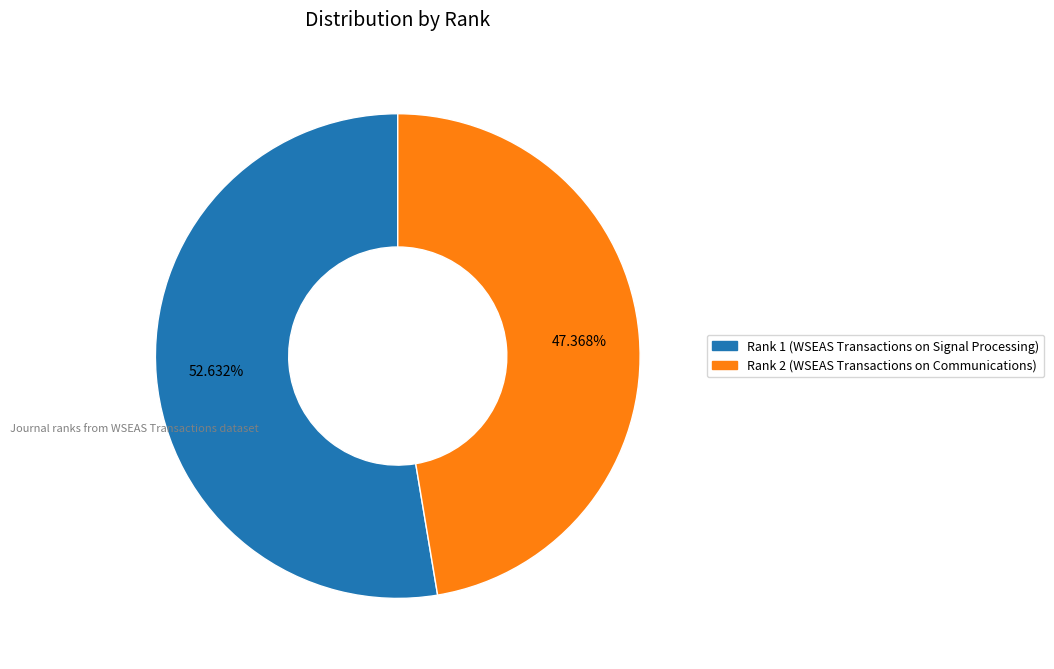

Is there any slice that represents more than half of the pie?

Yes